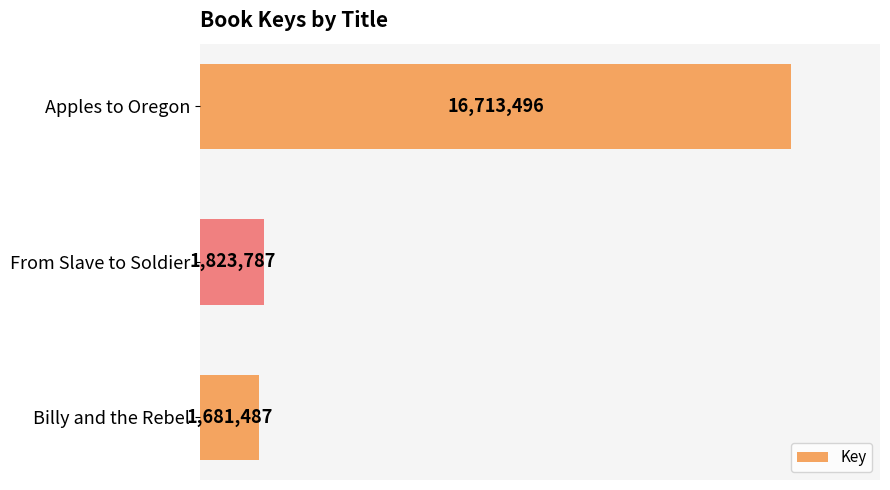

What is the greatest value displayed?

16713496